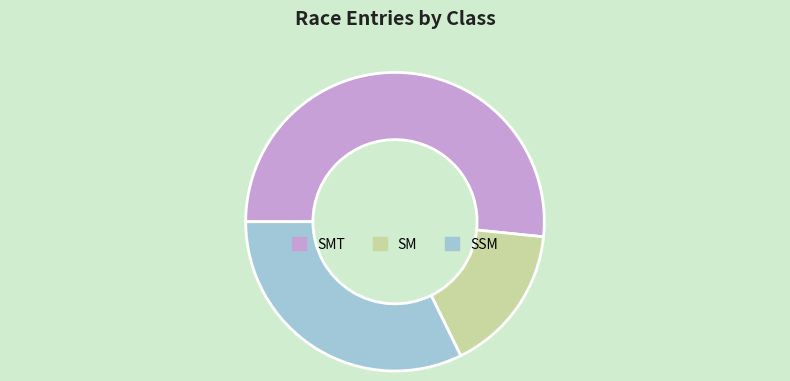

Is the sum of SSM and SM greater than half?

No